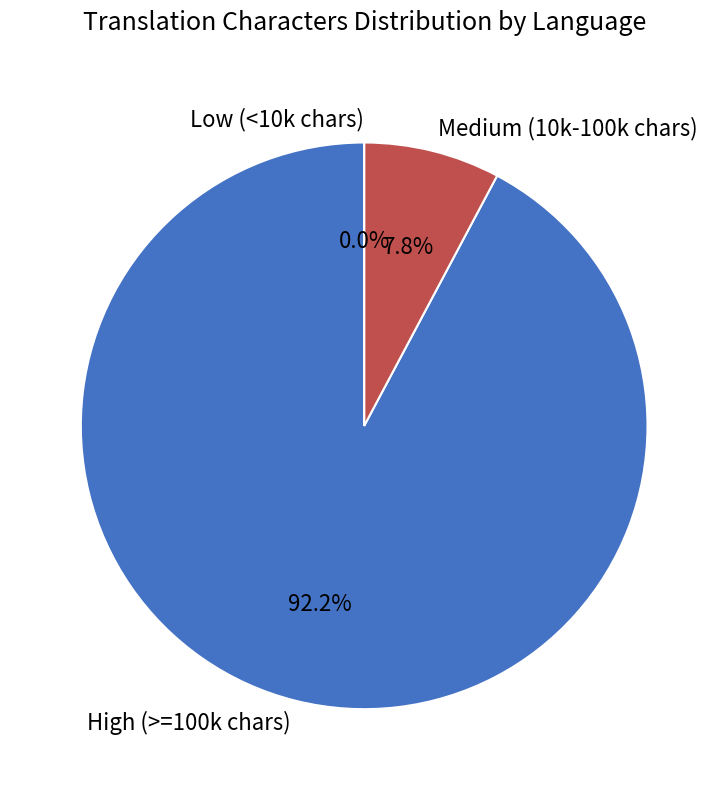

Is Albanian the majority of the pie?

No